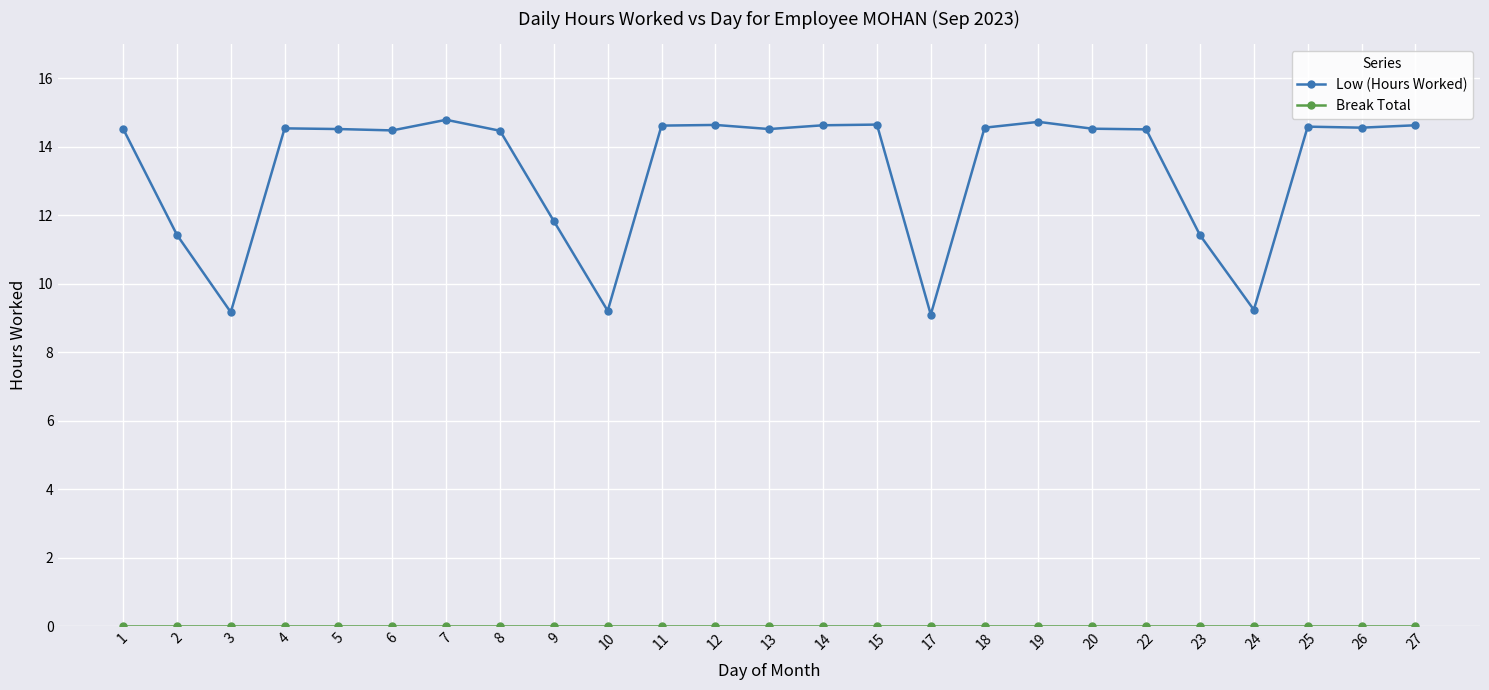

What is the value of the Low (Hours Worked) point at the 23rd from the left?

14.6